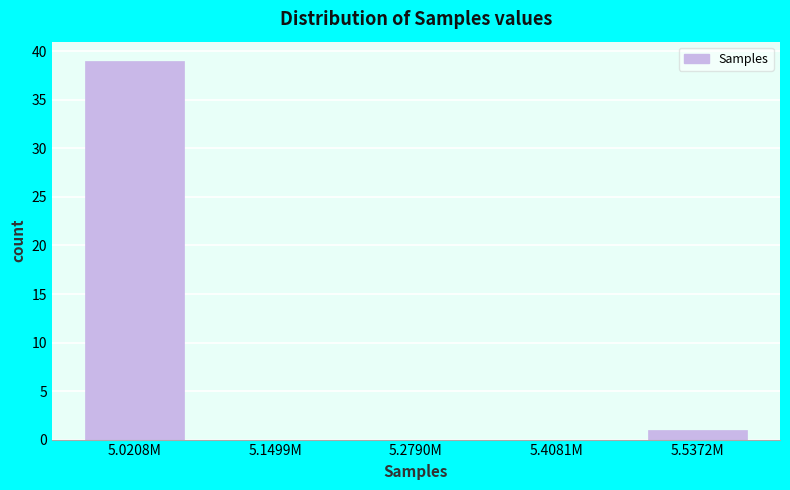

Reading left to right, transcribe all the data shown in this chart.

5.0208M=39	5.1499M=0	5.2790M=0	5.4081M=0	5.5372M=1